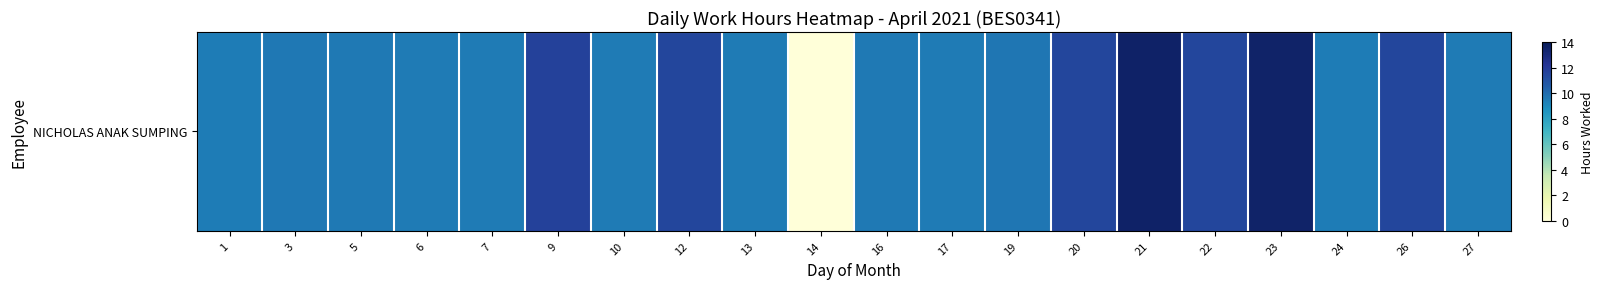

Count the number of categories in the chart.

20